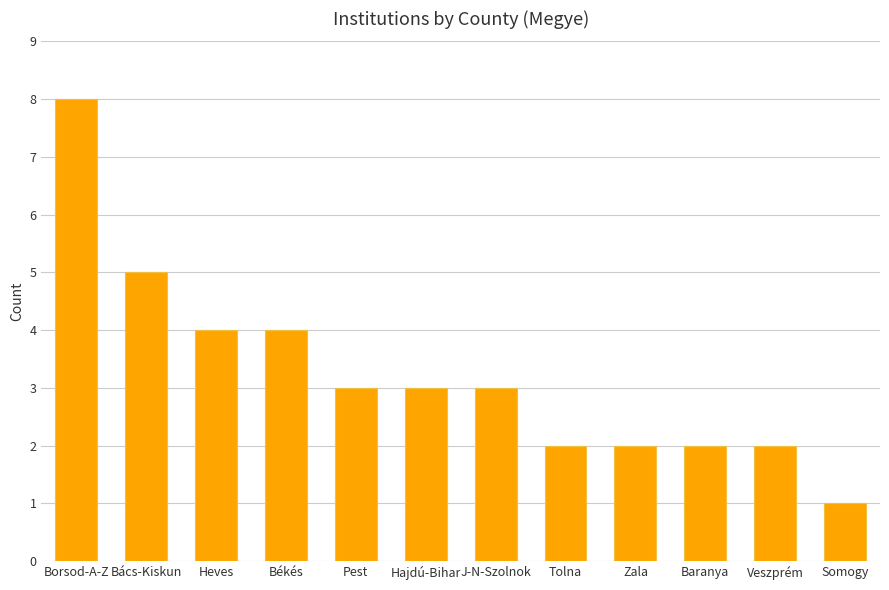

Reading left to right, list all the values displayed in this chart.

8	5	4	4	3	3	3	2	2	2	2	1